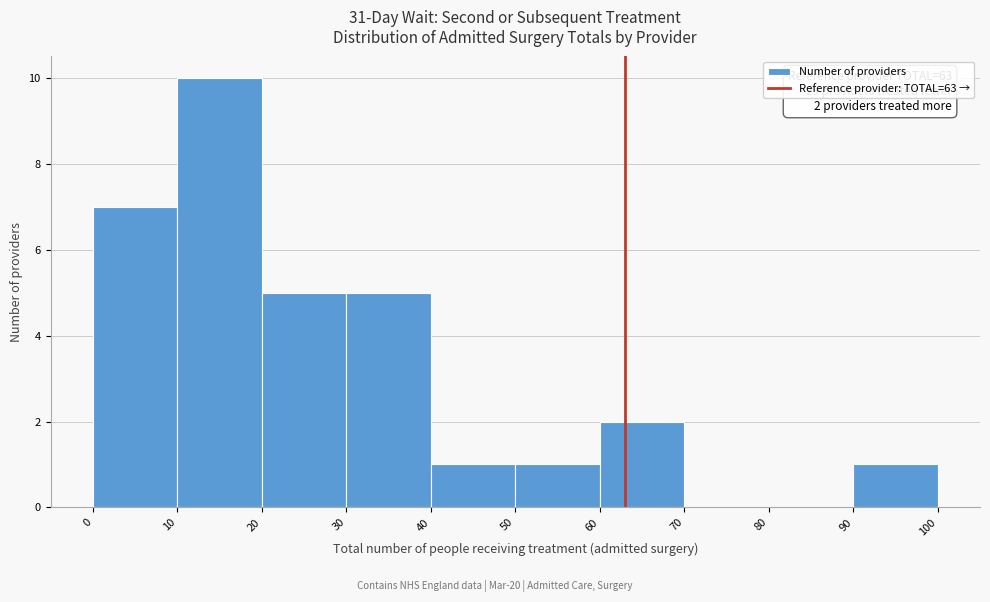

Over which range of the x-axis is the bar tallest?

10 to 20